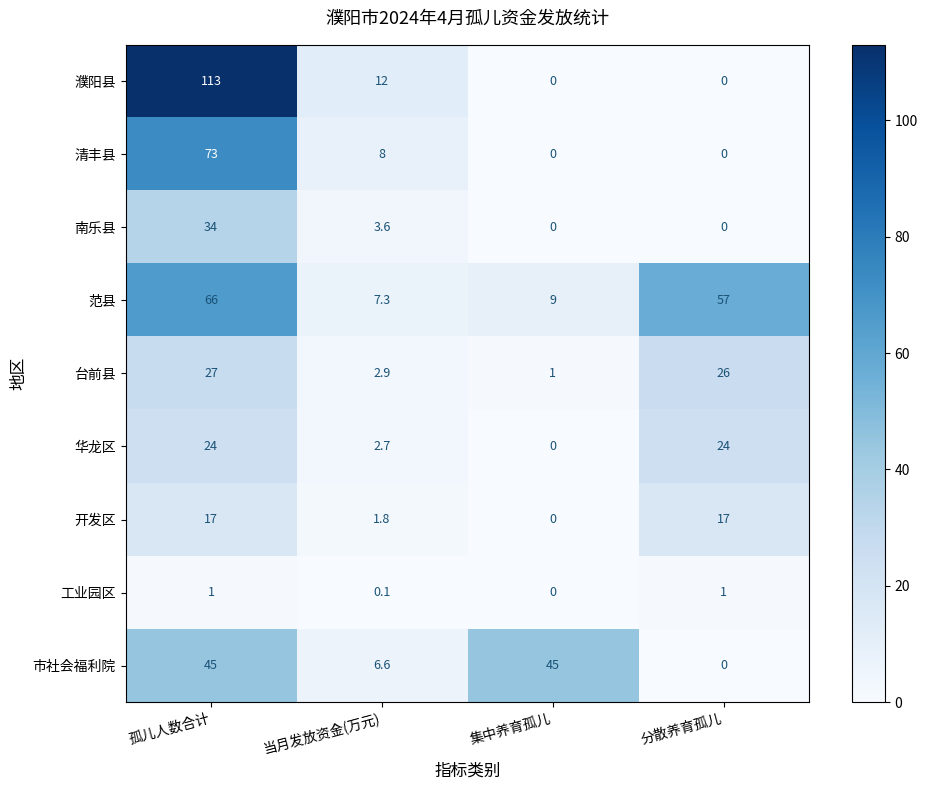

What is the approximate value of 台前县 at 当月发放资金(万元)?

2.9